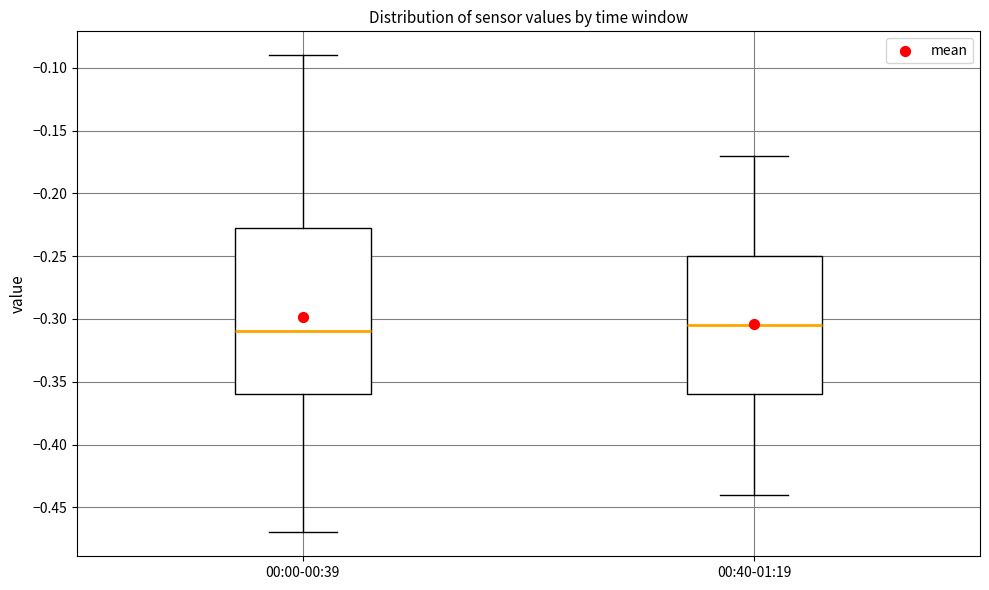

Where is the upper edge of the box for 00:00-00:39 on the y-axis? The values are not printed on the chart, so give them approximately, as read against the axis.

-0.225